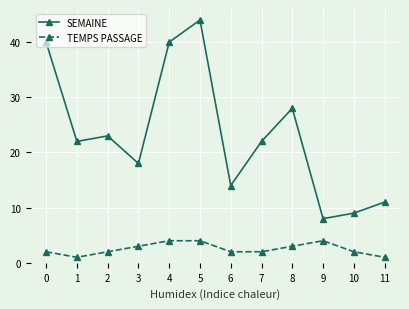

What is the sum of the SEMAINE values at 10 and 1?

31